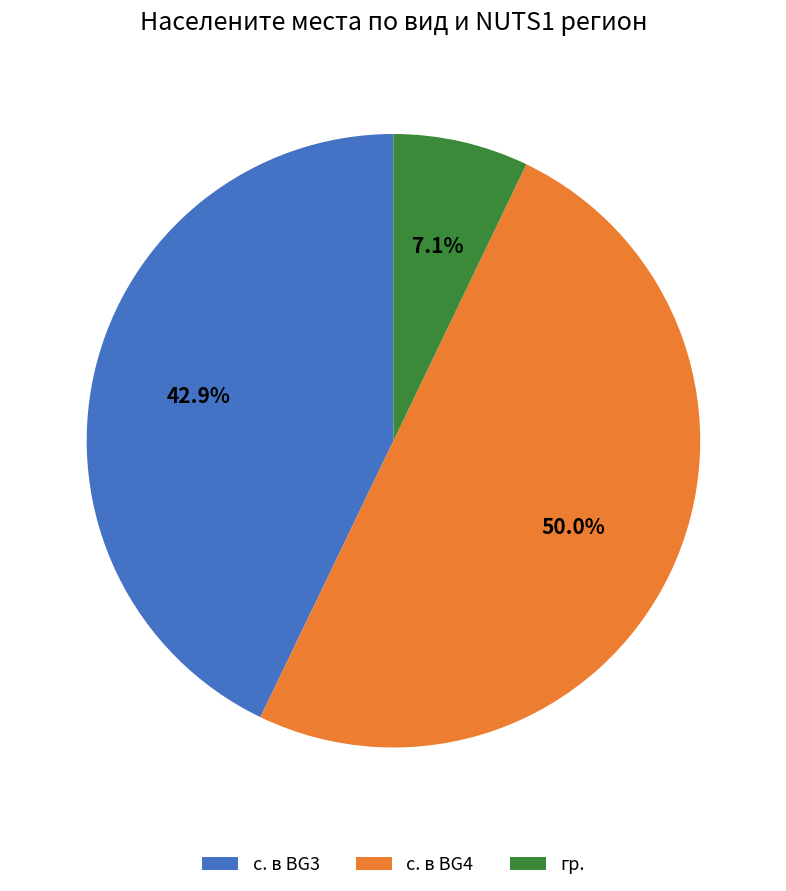

Does гр. represent more than half of the total?

No